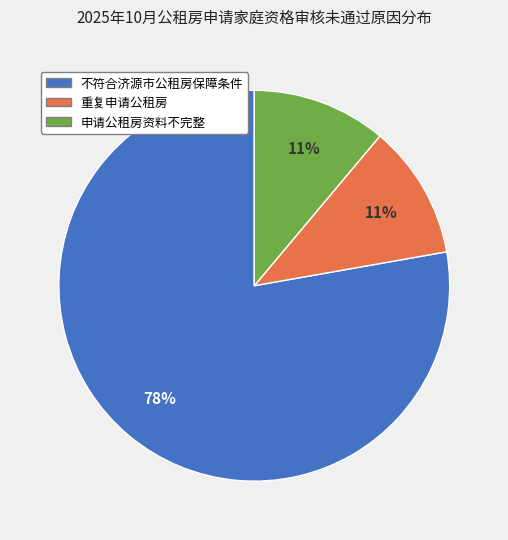

What is the largest slice in the pie chart?

不符合济源市公租房保障条件